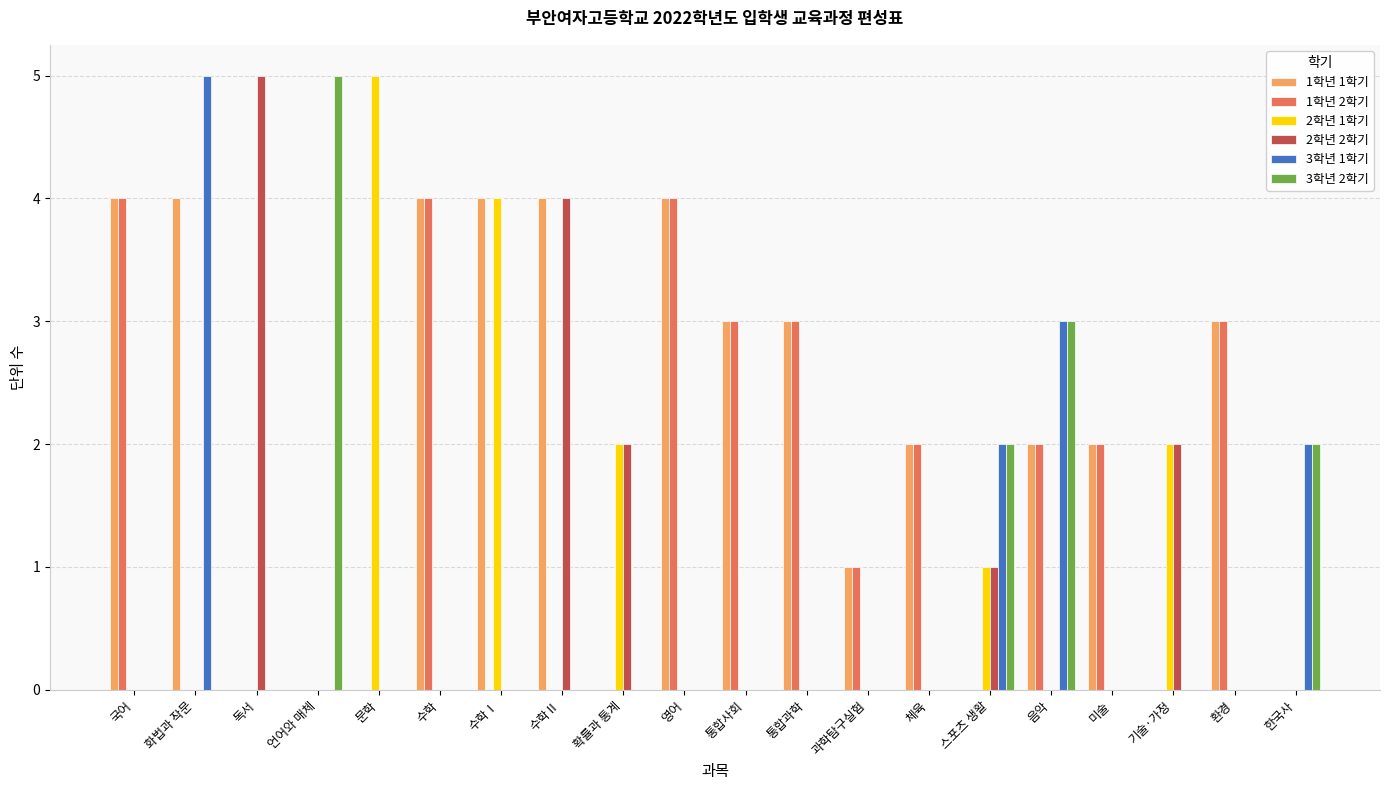

Count the number of categories in the chart.

20